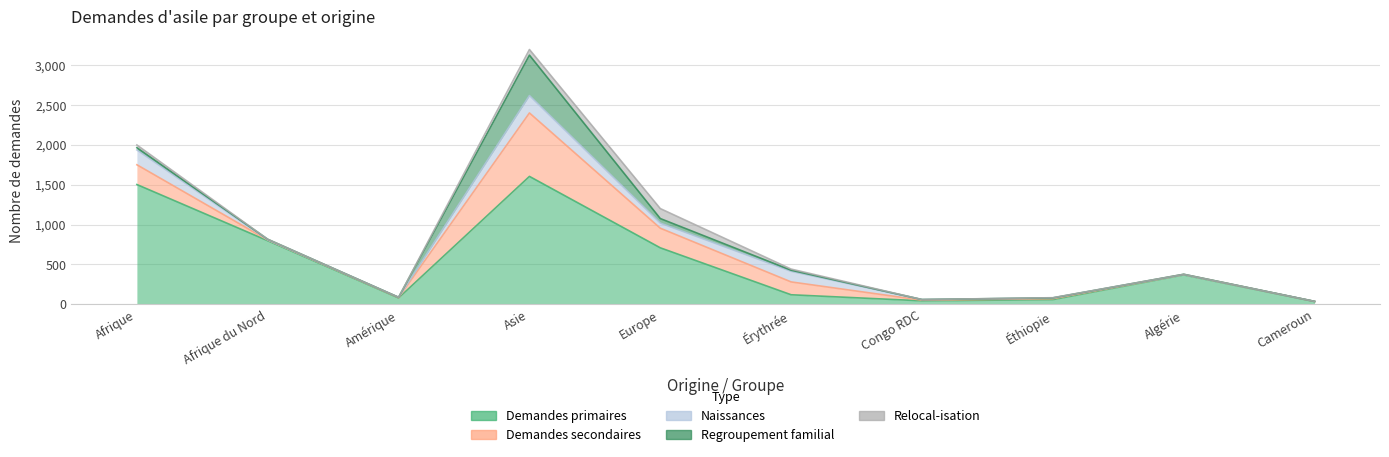

True or false: Demandes primaires and Regroupement familial cross at least once.

False